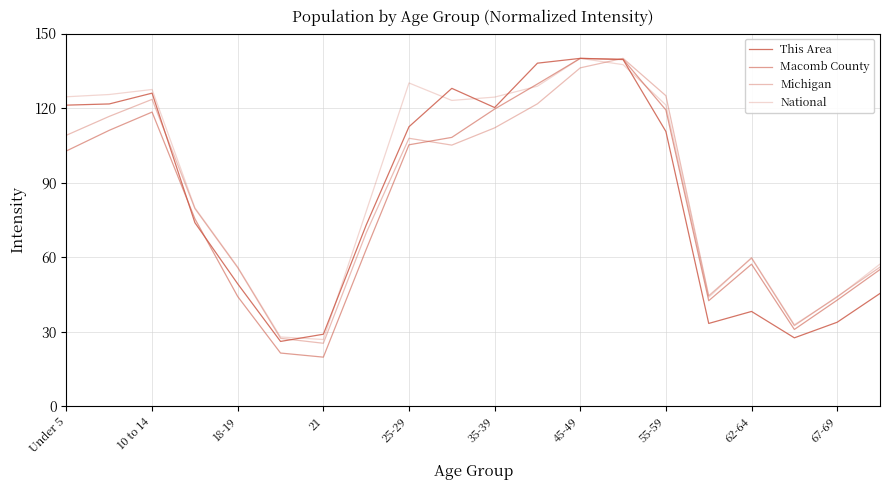

At which category is the sum across all series the highest?

13